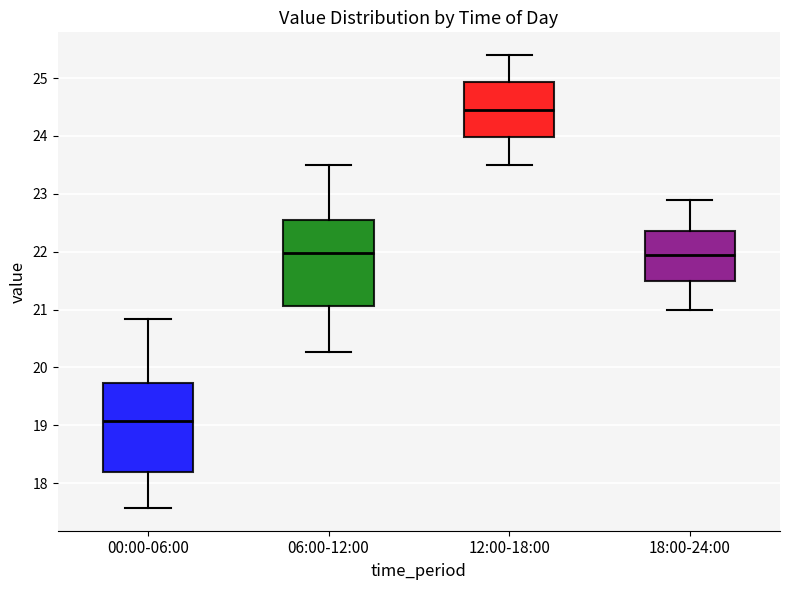

Which box's median line is the highest?

12:00-18:00